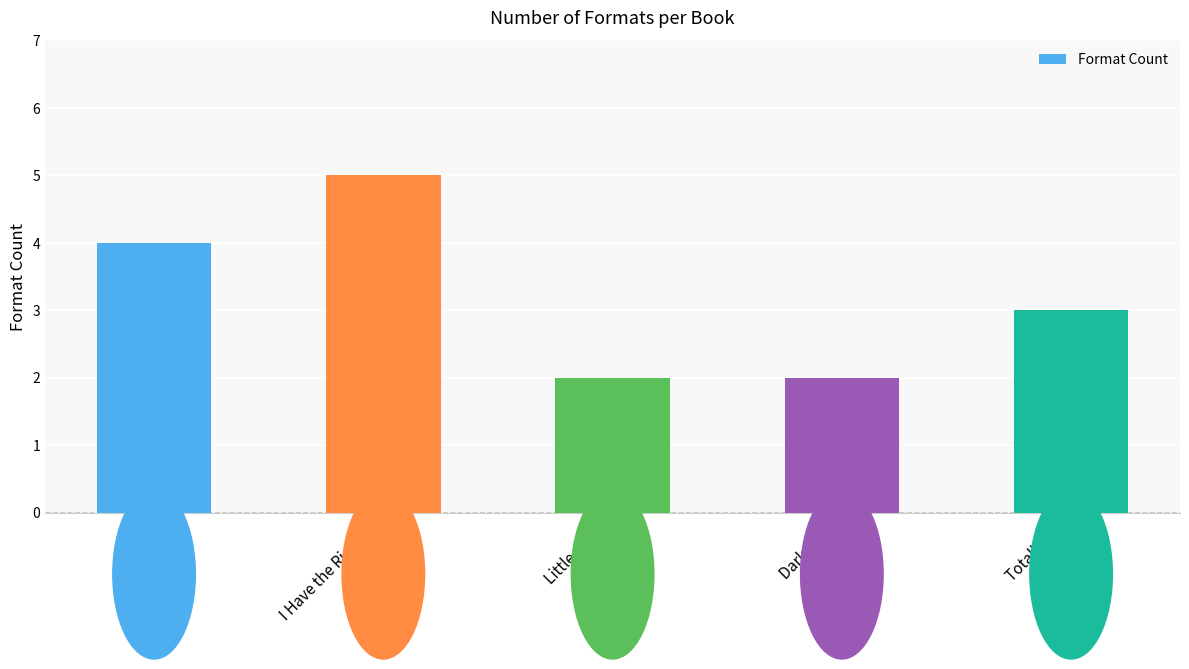

Reading left to right, extract all data points from this chart.

SLAY=4	I Have the Right To=5	Little Green=2	Dark Dude=2	Totally Joe=3